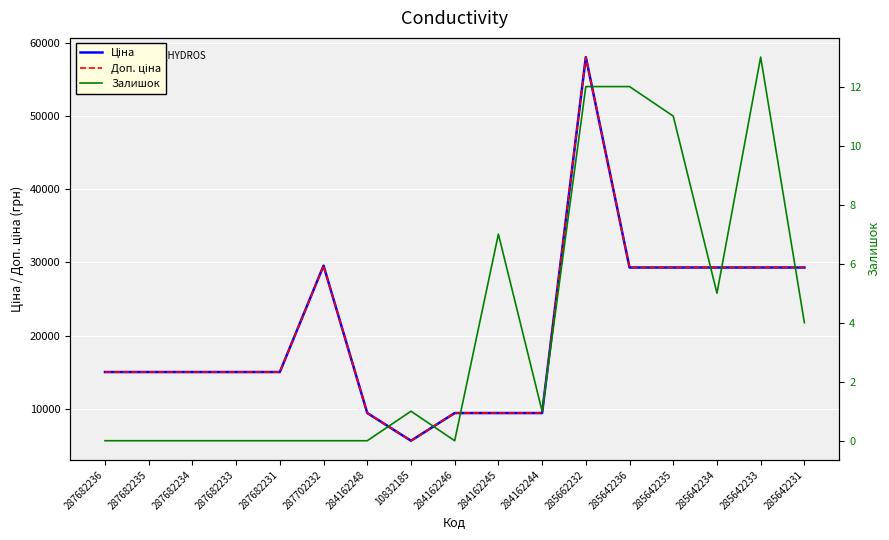

List the series in order of their peak value, lowest first.

Залишок, Ціна, Доп. ціна